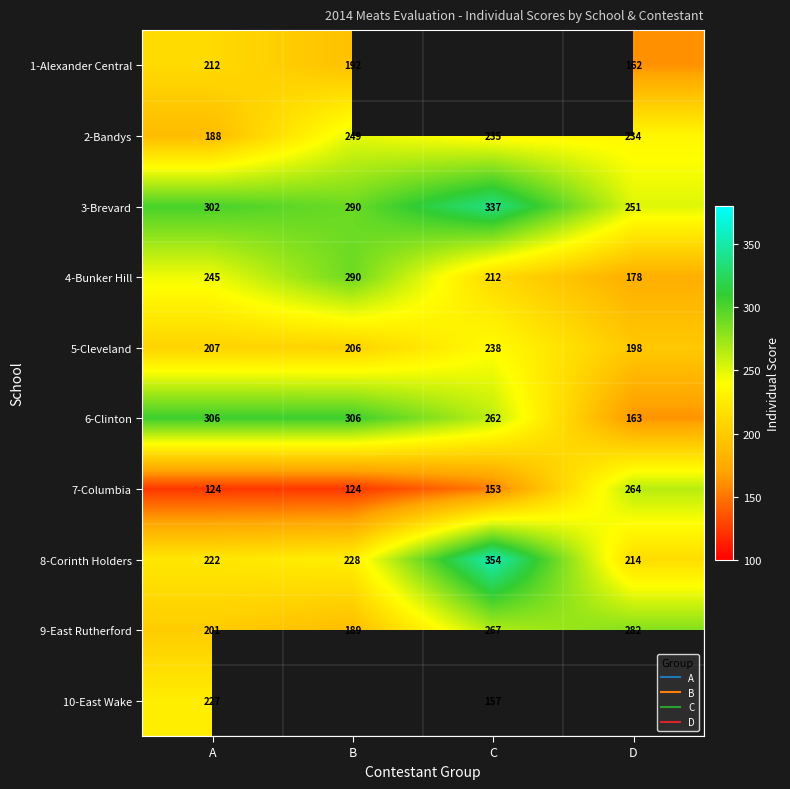

Is it true that 4-Bunker Hill equals 290.0 at B?

True